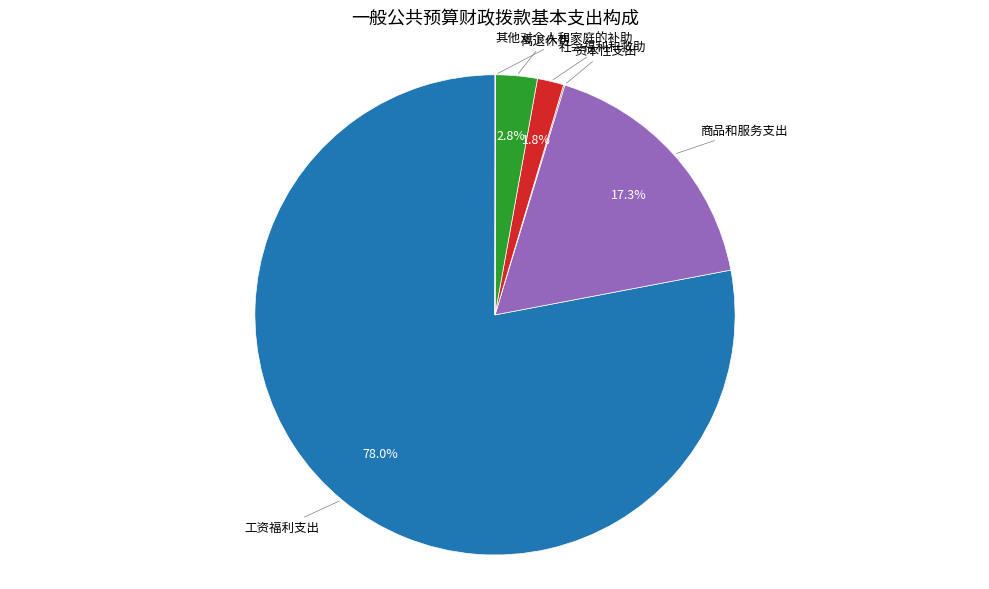

Is there any slice that represents more than half of the pie?

Yes